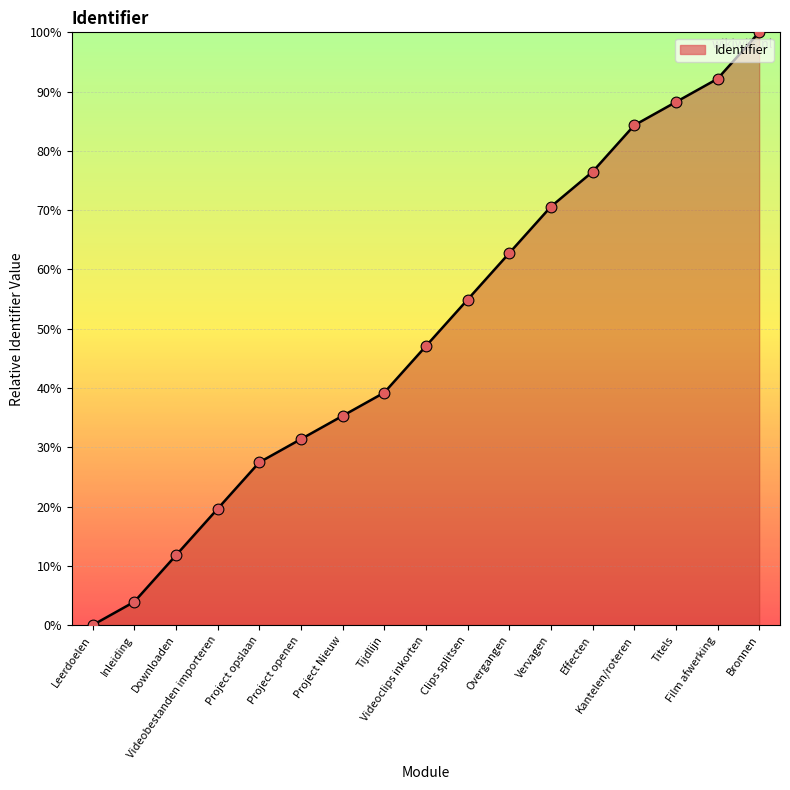

Which has a higher value, Effecten or Film afwerking?

Film afwerking